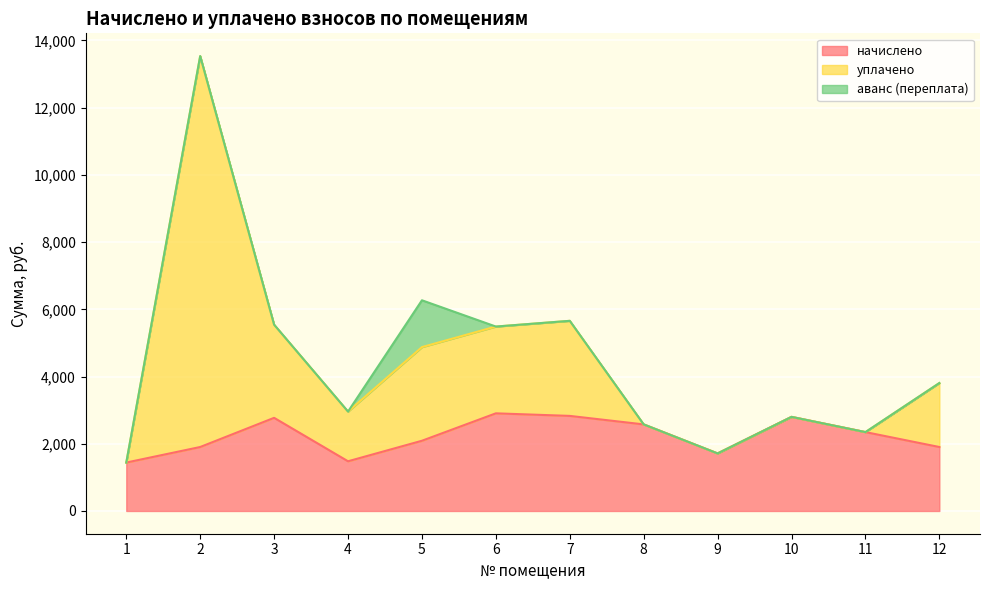

What are all the series names shown in the legend?

начислено, уплачено, аванс (переплата)